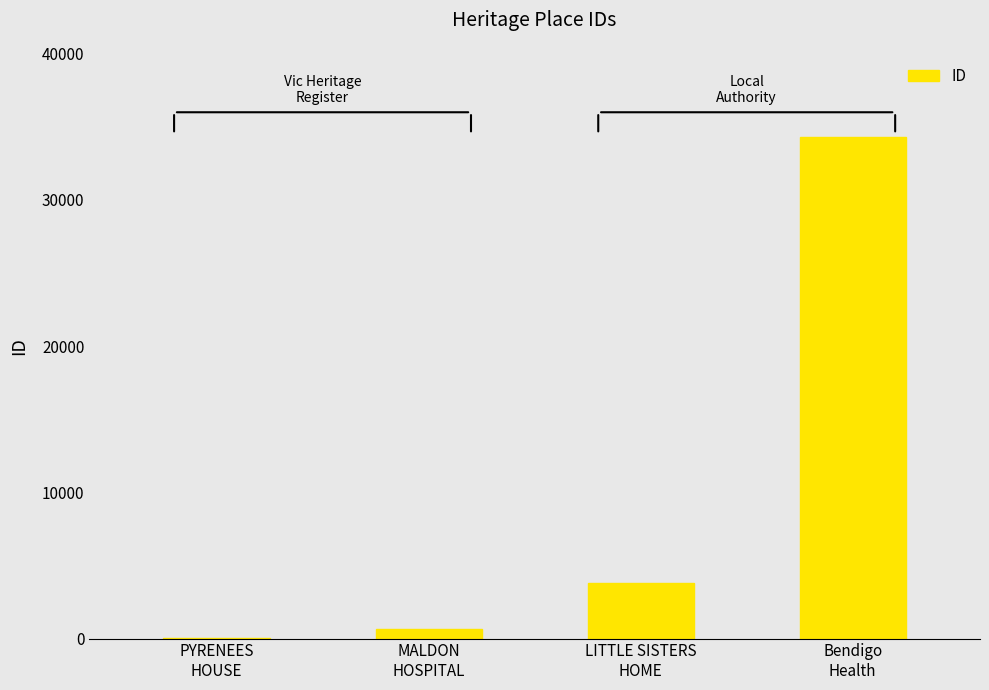

What is the greatest value displayed?

34277